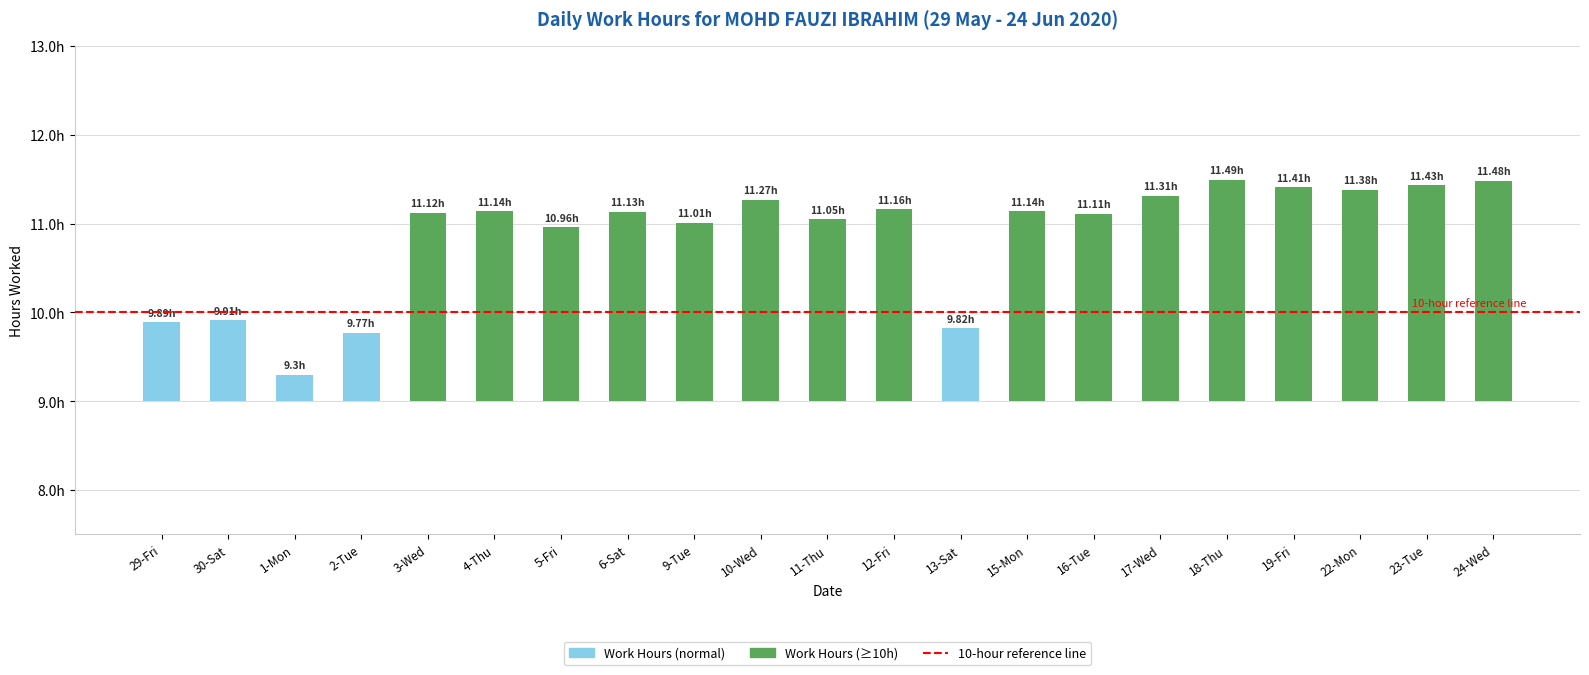

At which label does the data first exceed 2?

3-Wed